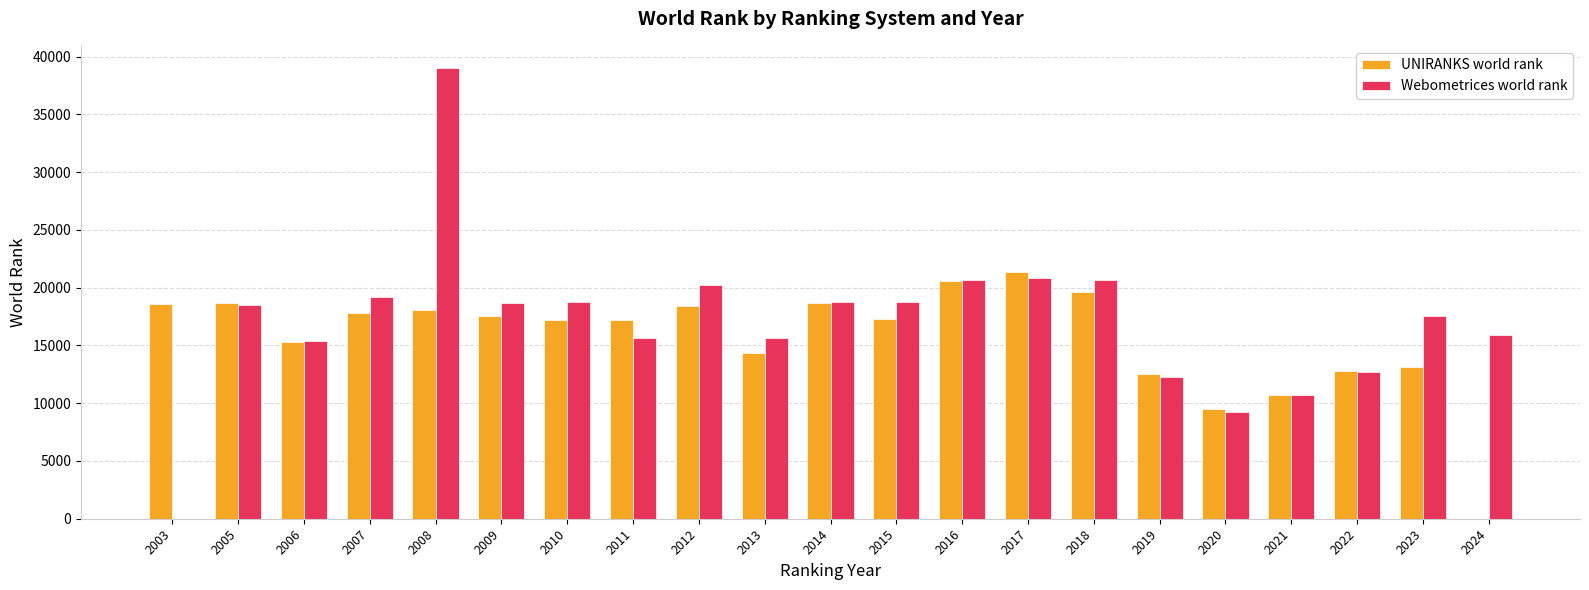

What is the sum of the Webometrices world rank values at 2008 and 2007?

58166